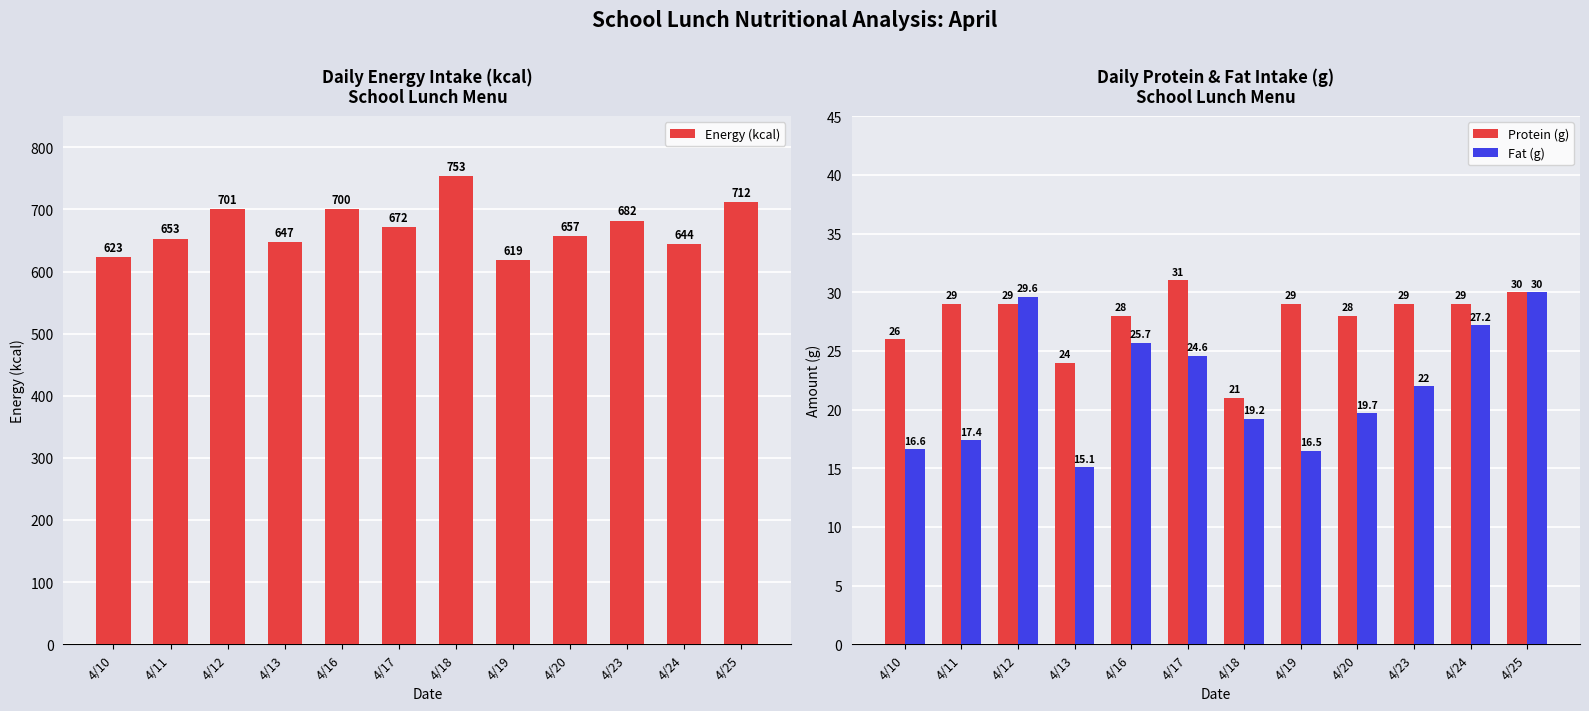

Reading left to right, extract all data points from this chart.

Energy (kcal): 623.0	653.0	701.0	647.0	700.0	672.0	753.0	619.0	657.0	682.0	644.0	712.0
Protein (g): 26.0	29.0	29.0	24.0	28.0	31.0	21.0	29.0	28.0	29.0	29.0	30.0
Fat (g): 16.6	17.4	29.6	15.1	25.7	24.6	19.2	16.5	19.7	22.0	27.2	30.0